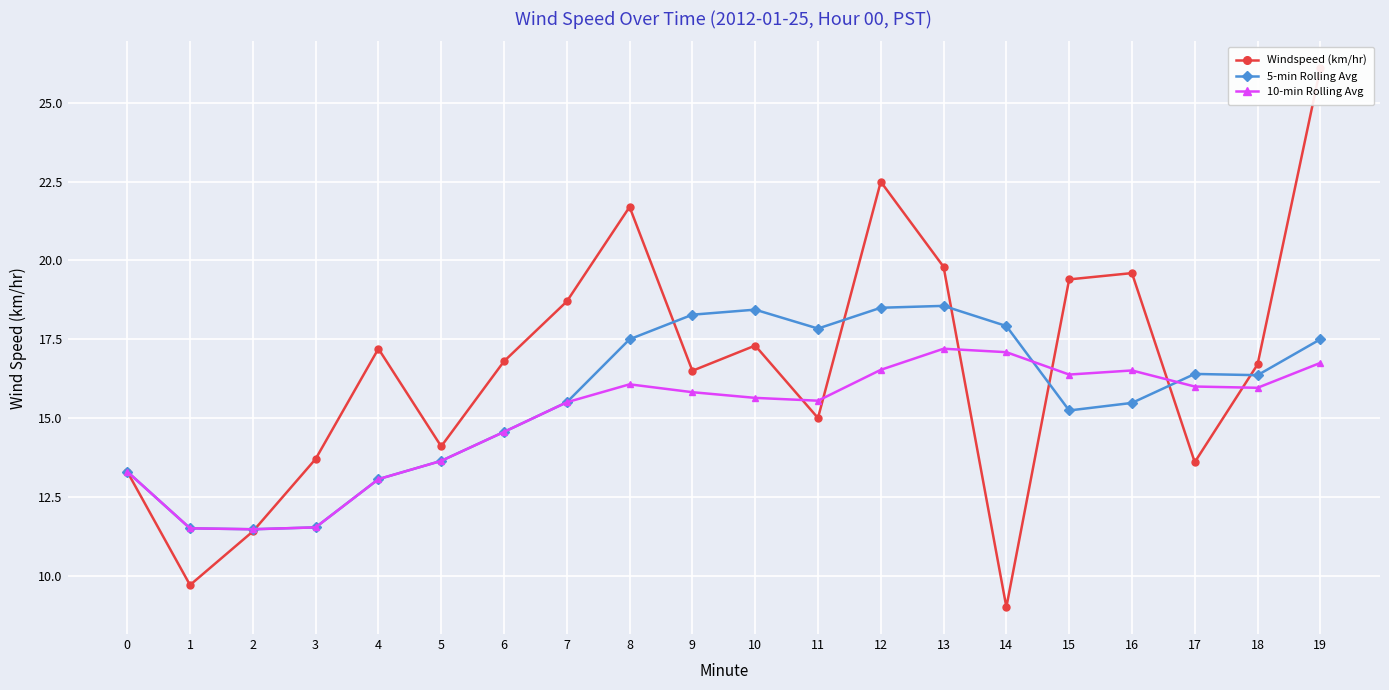

What is the spread (max minus min) of values at 11?

2.8